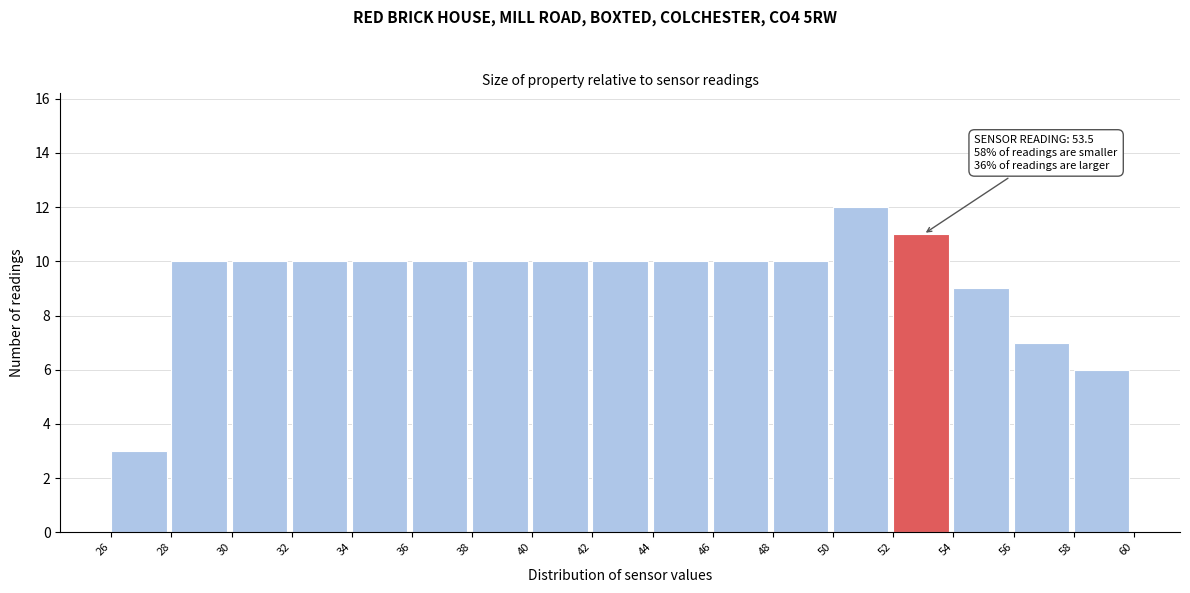

Which range on the x-axis has the tallest bar?

50 to 52